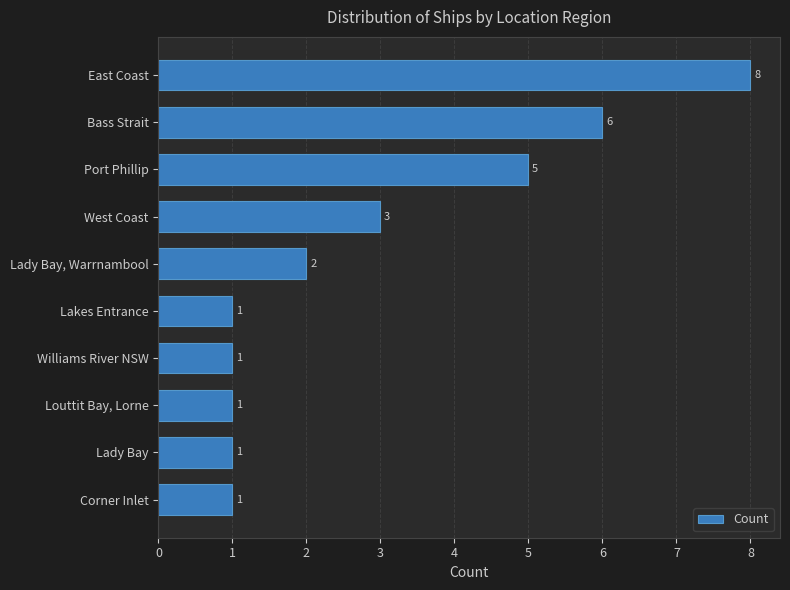

How many data points does each series have?

10